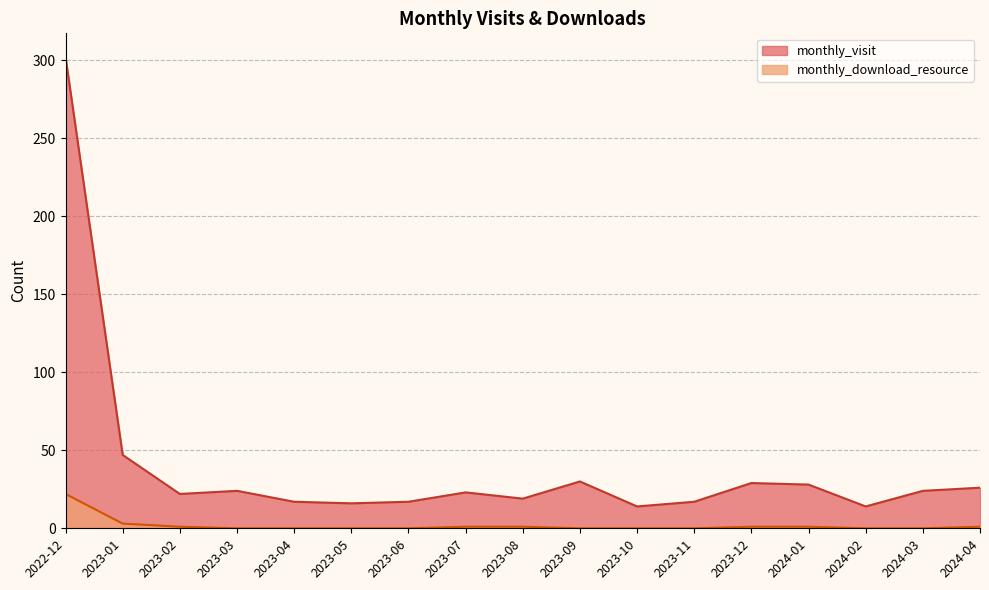

How many lines are shown in the chart?

2